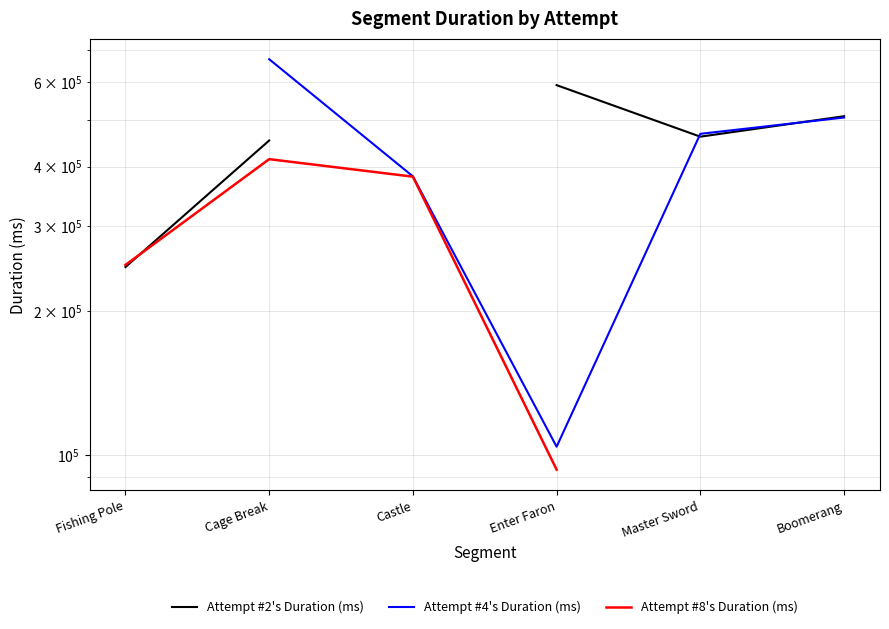

What is the difference between the second highest and minimum values in the Attempt #4's Duration (ms) series?

402057.0